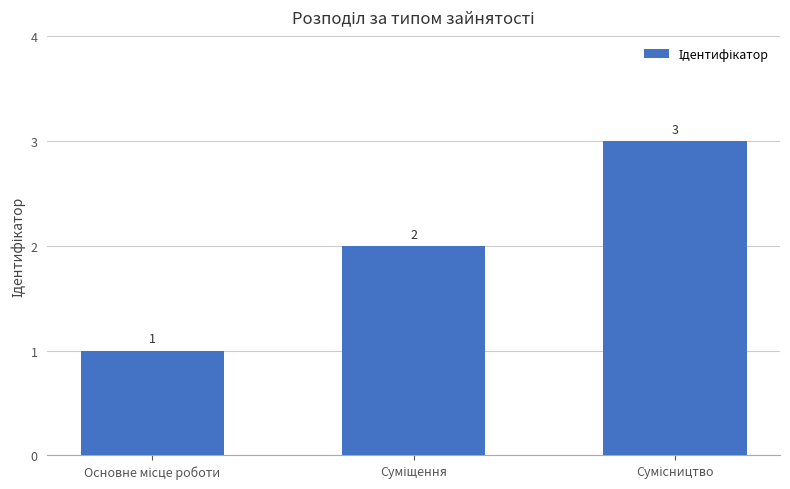

What is the sum of all values?

6